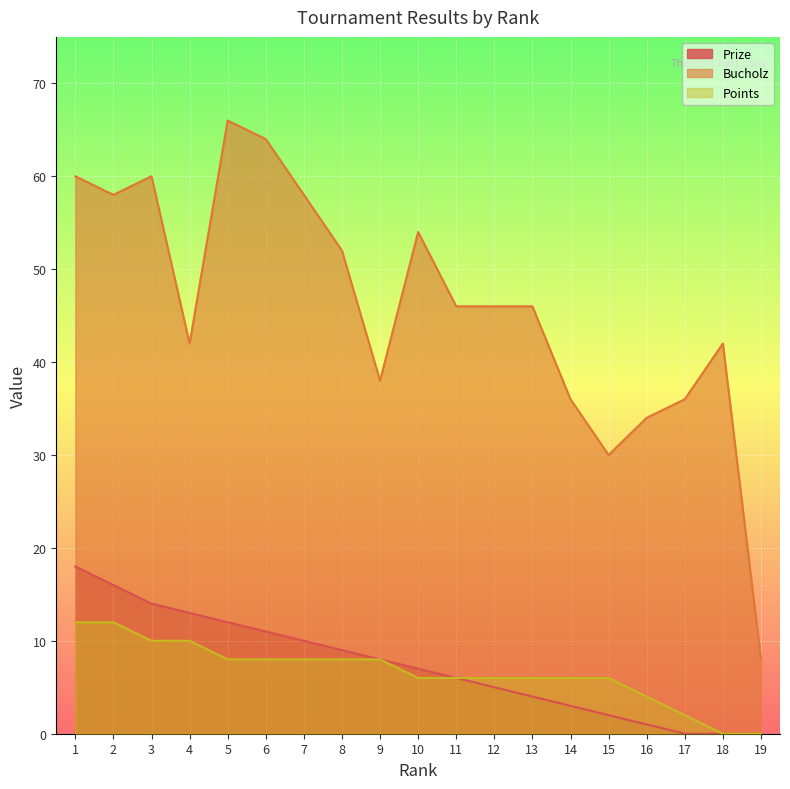

What is the average value of the Points series?

7